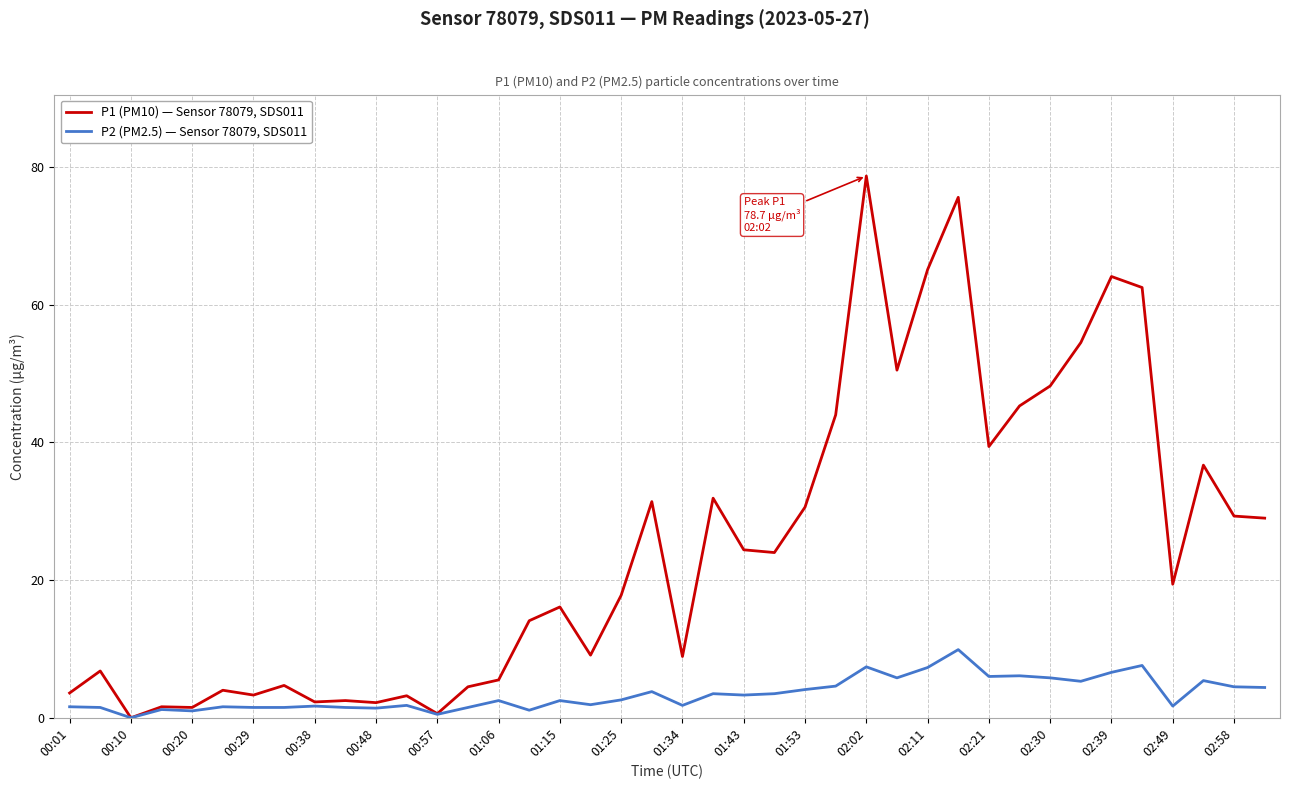

Which series has the largest total across all categories?

P1 (PM10) — Sensor 78079, SDS011